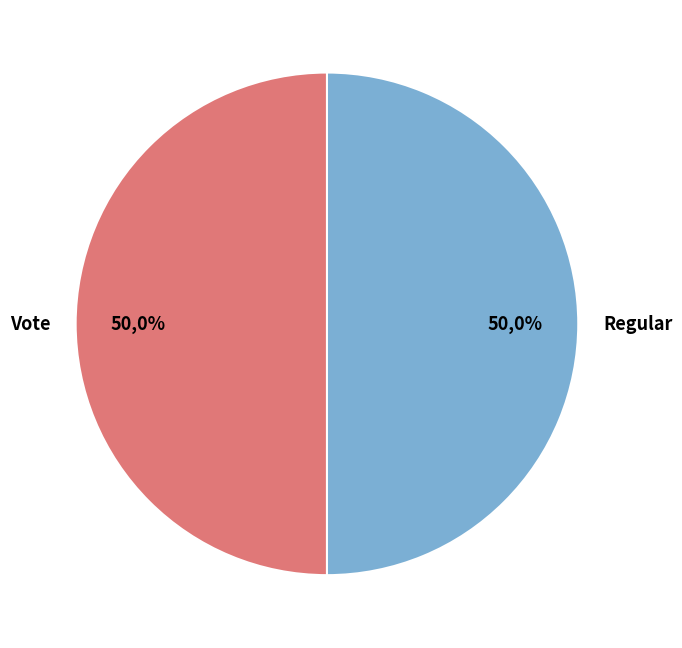

Do Vote and Regular together represent more than half of the pie?

Yes